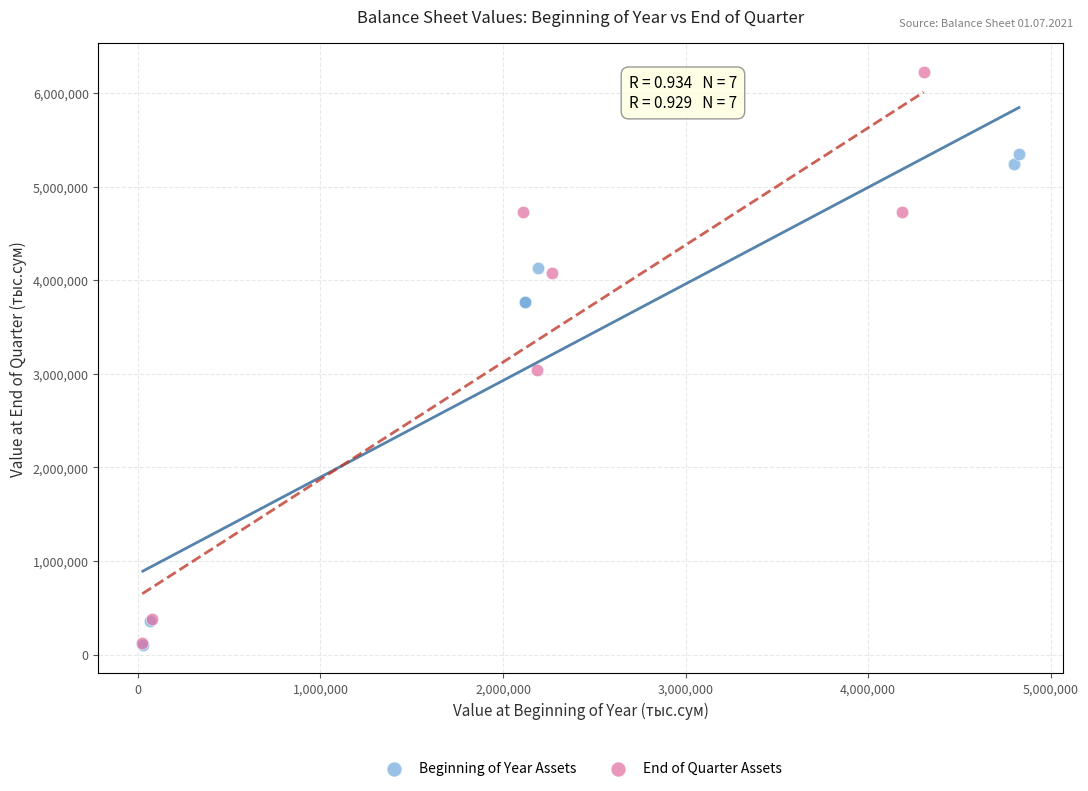

Which series contains the highest Y value?

End of Quarter Assets